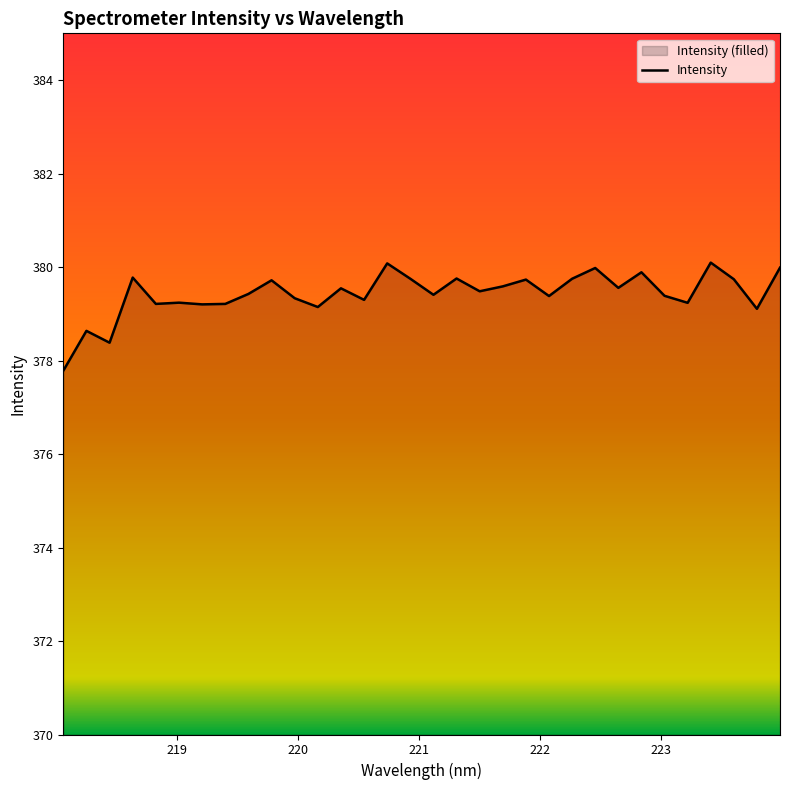

Reading left to right, transcribe all the data shown in this chart.

377.8	378.6	378.4	379.8	379.2	379.2	379.2	379.2	379.4	379.7	379.3	379.1	379.5	379.3	380.1	379.8	379.4	379.8	379.5	379.6	379.7	379.4	379.8	380.0	379.6	379.9	379.4	379.2	380.1	379.7	379.1	380.0